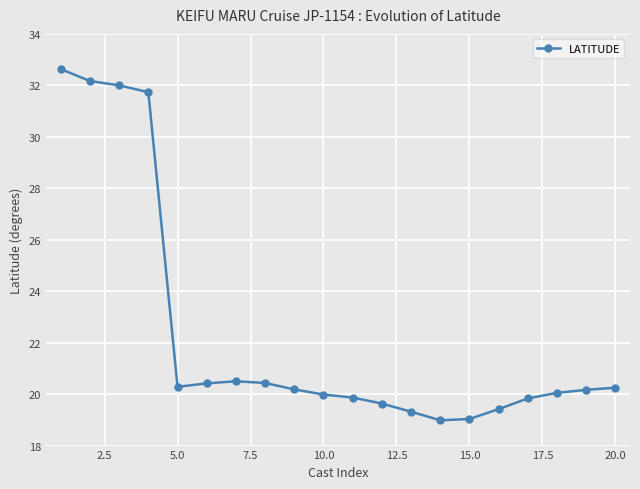

What is the value of the 4th point from the left?

31.7